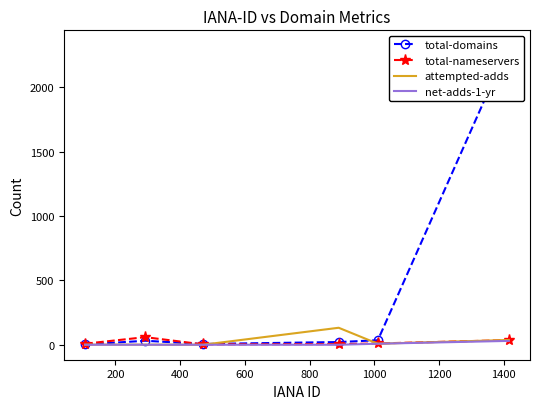

What are all the series names shown in the legend?

total-domains, total-nameservers, attempted-adds, net-adds-1-yr